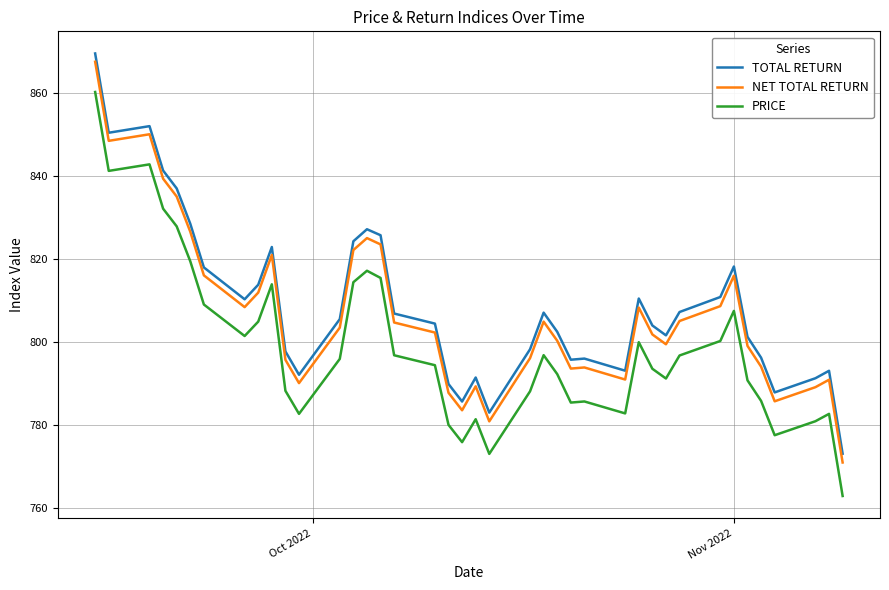

What are all the series names shown in the legend?

TOTAL RETURN, NET TOTAL RETURN, PRICE